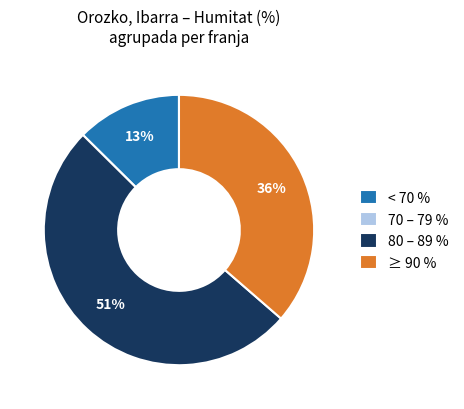

Which slice is the largest?

80 – 89 %